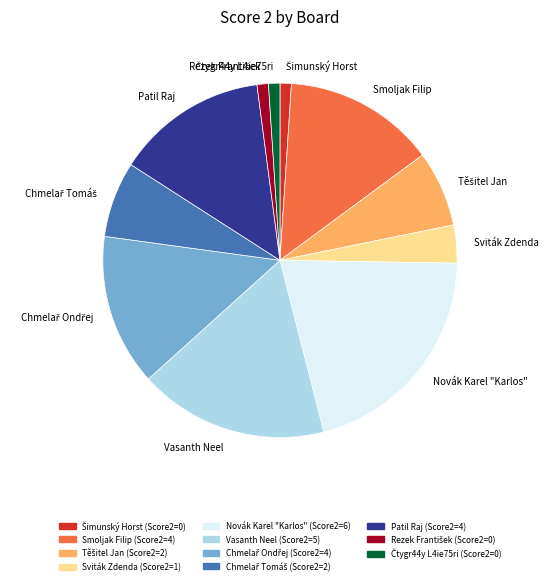

What is the largest slice in the pie chart?

Novák Karel "Karlos"